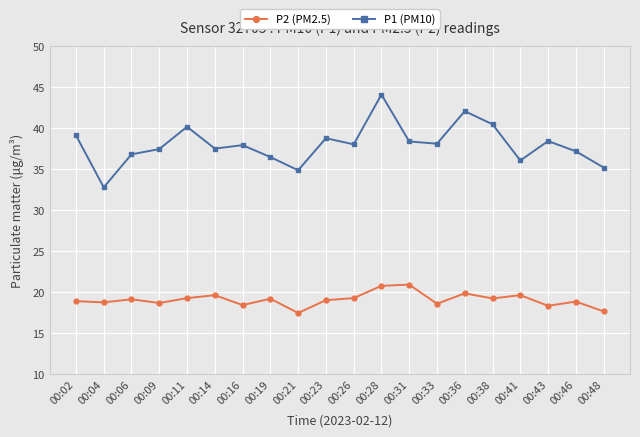

What is the difference between the maximum and minimum values in the P1 (PM10) series?

11.3